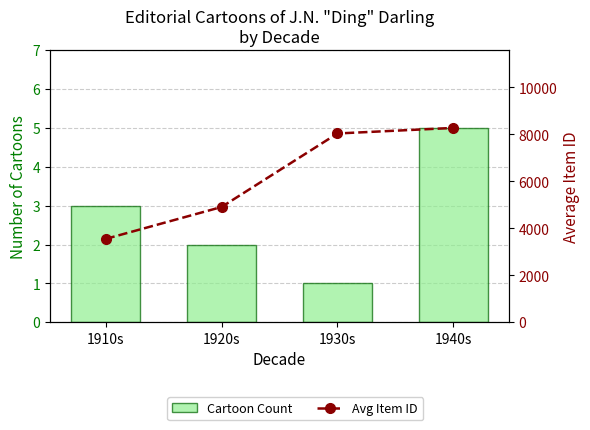

Count the number of categories in the chart.

4